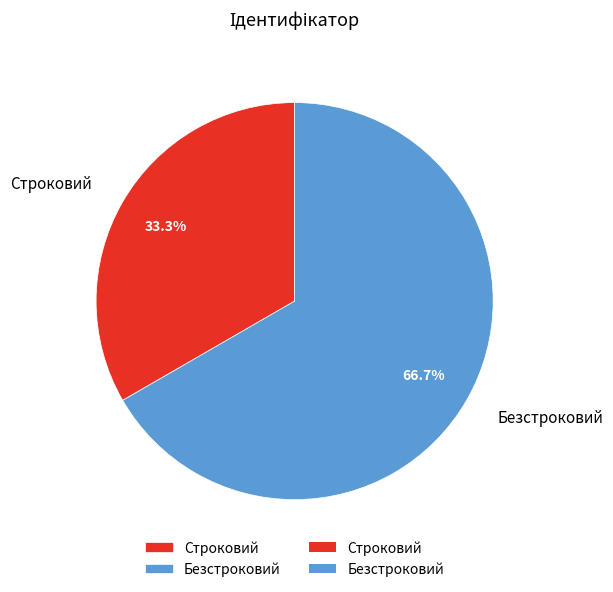

What is the majority slice?

Безстроковий